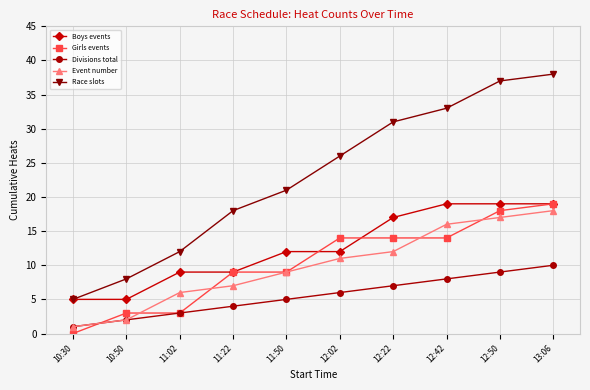

How many lines are shown in the chart?

5